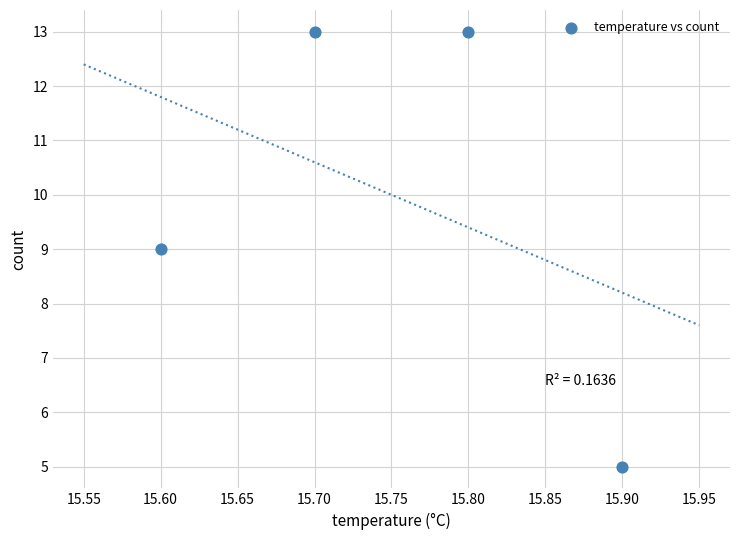

What is the average Y value?

10